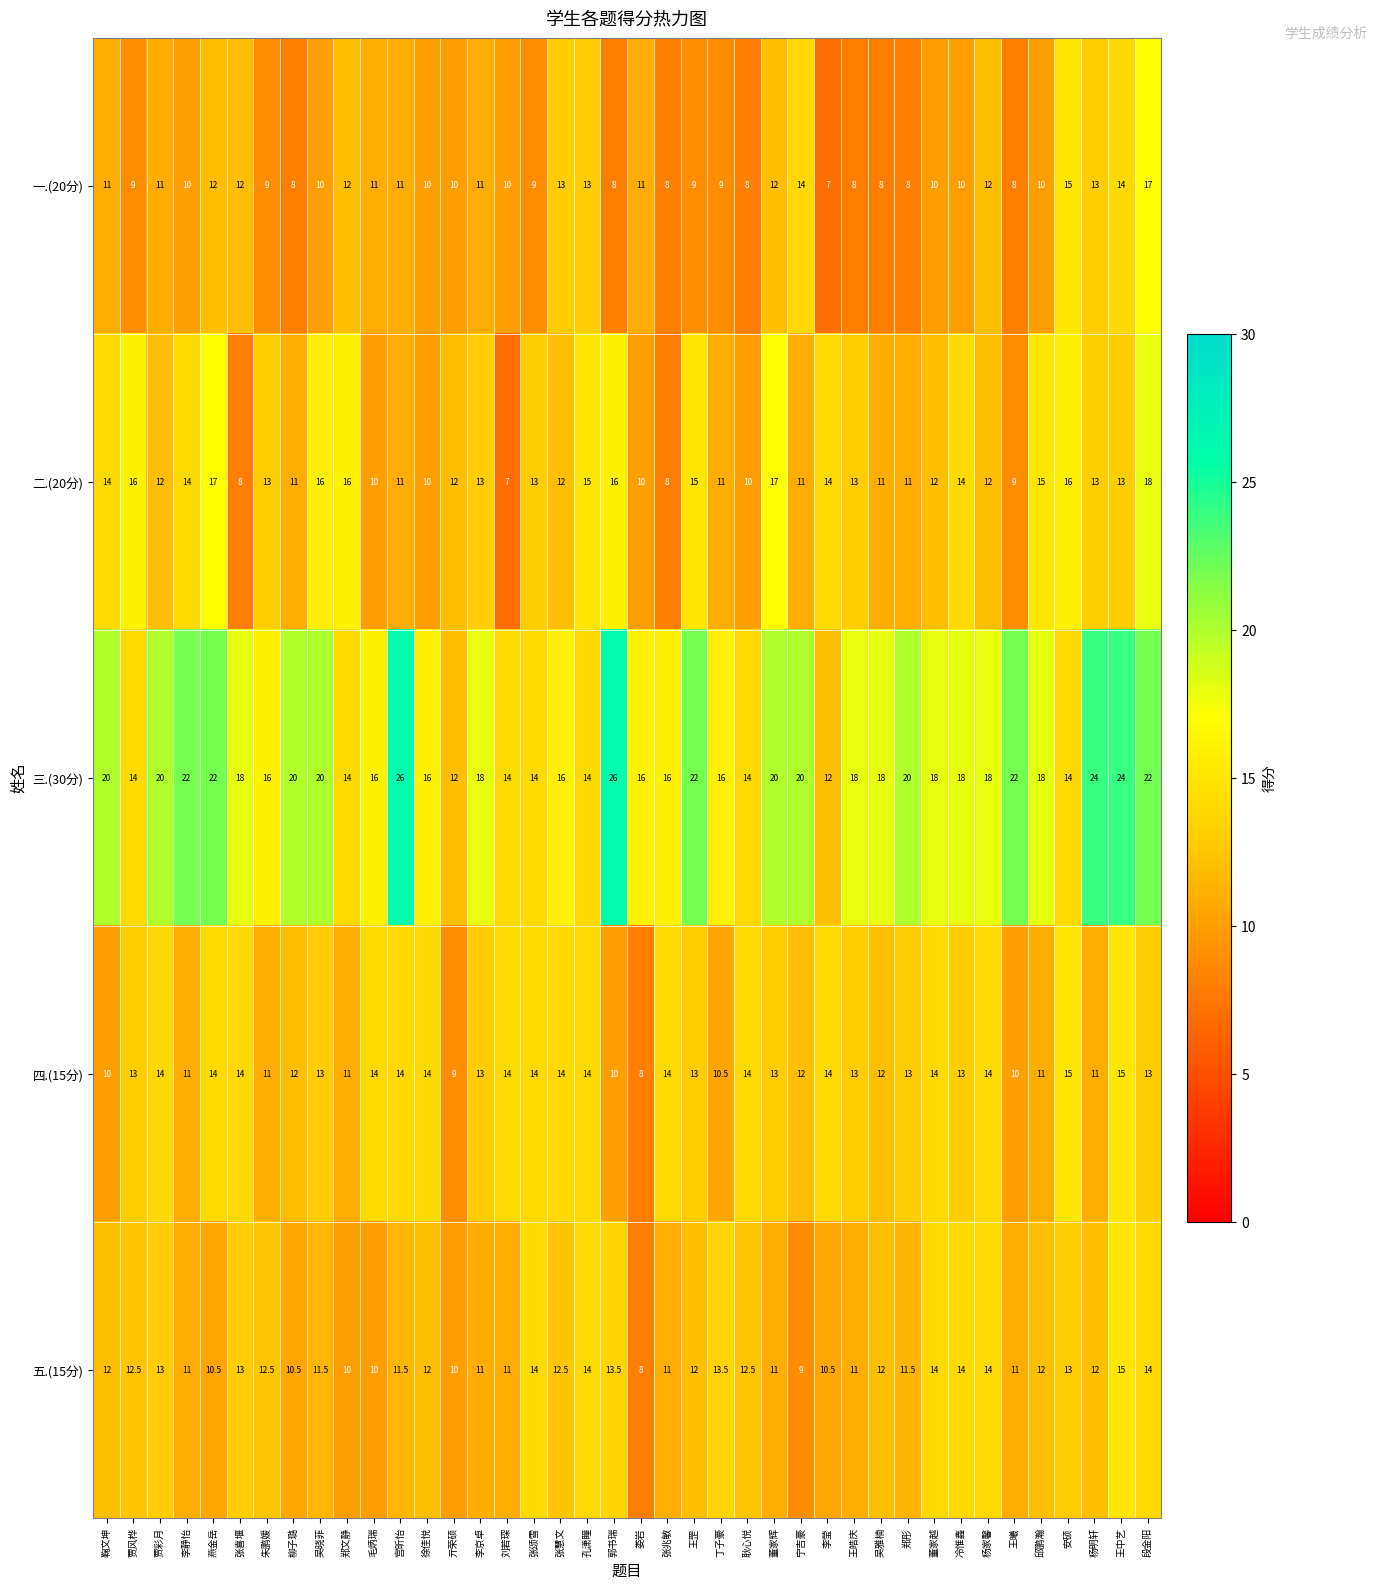

What is the sum of all 五.(15分) values?

477.0